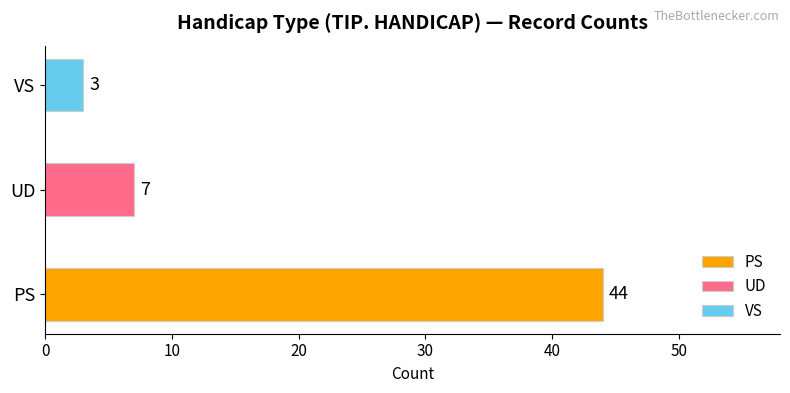

What is the average value?

18